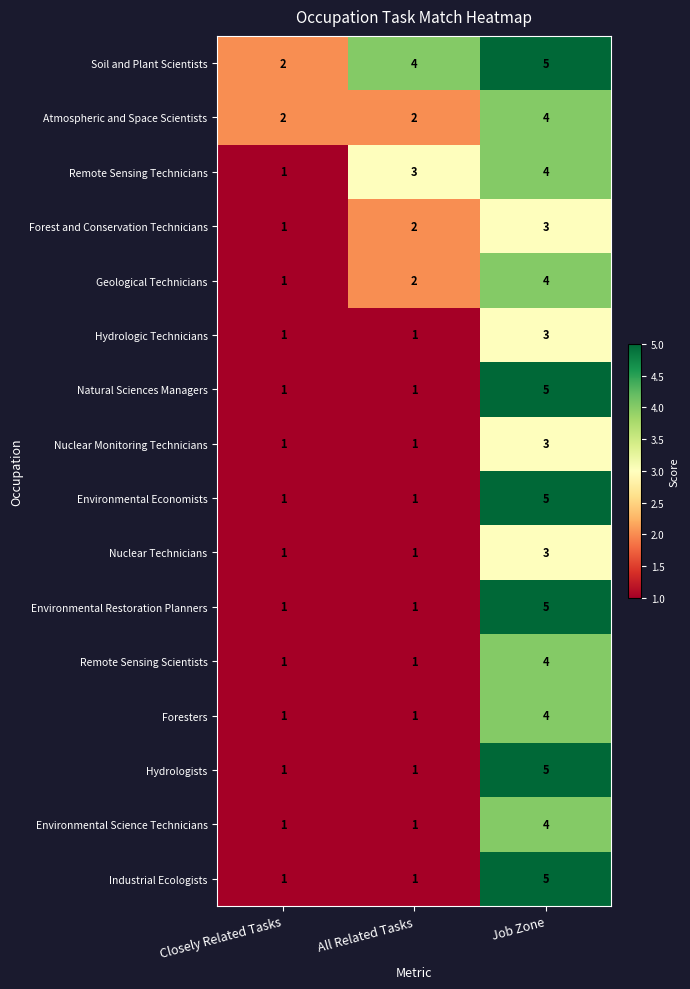

At how many categories does at least one series exceed 1?

3